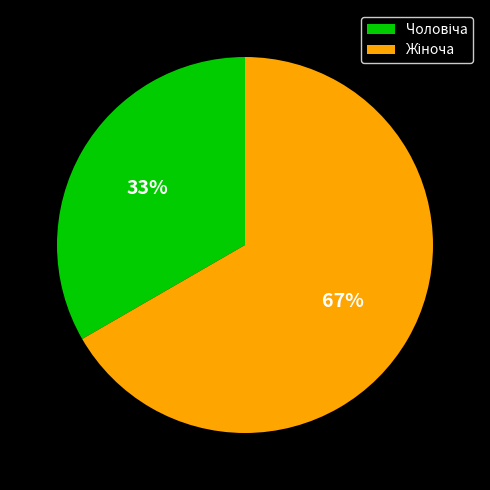

To the nearest percent, what is the average slice percentage?

50%